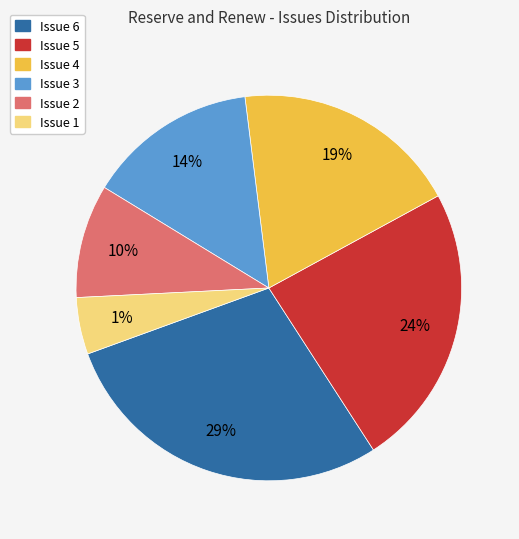

To the nearest percent, what is the difference between the Issue 4 and Issue 6 slice percentages?

10%